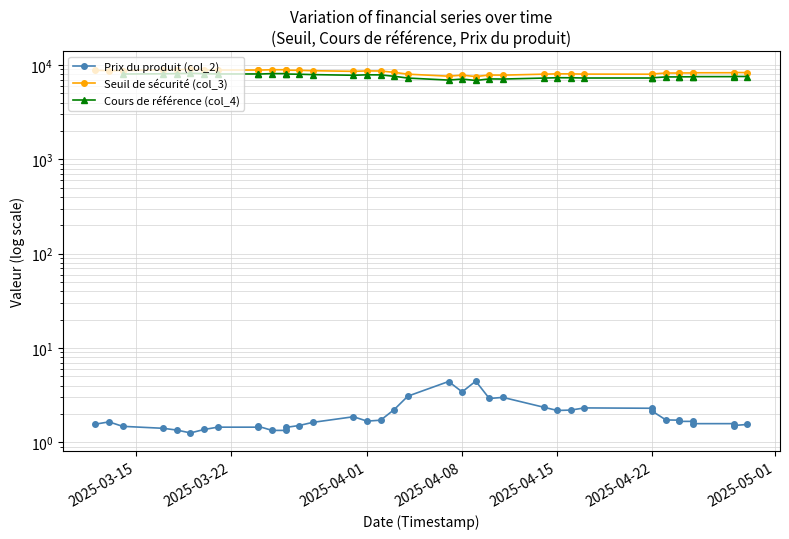

Is it true that Prix du produit (col_2) equals 1.1 at 2025-04-25?

False